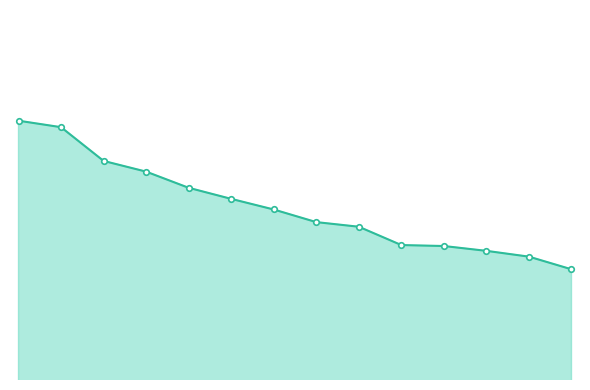

What is the value of the 7th point from the left?

81.0